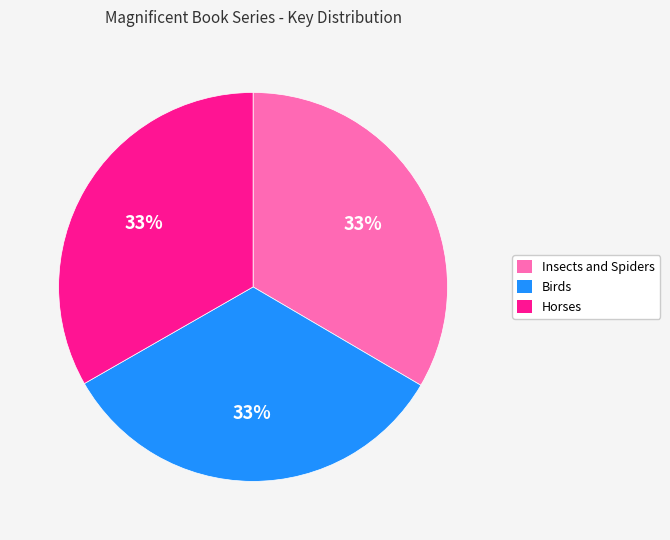

To the nearest percent, what is the combined percentage of Birds and Insects and Spiders?

67%